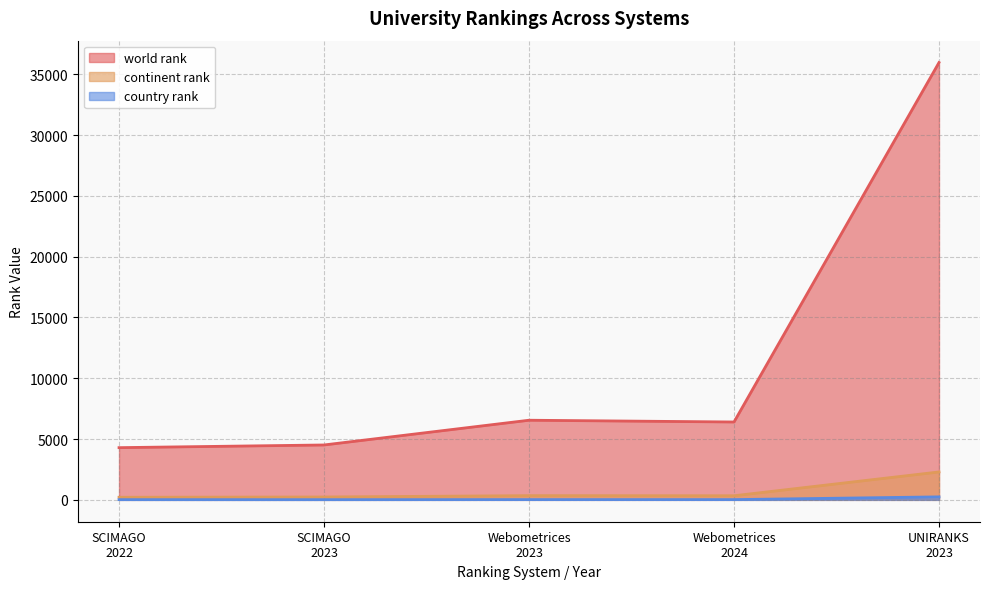

True or false: continent rank and world rank cross at least once.

False